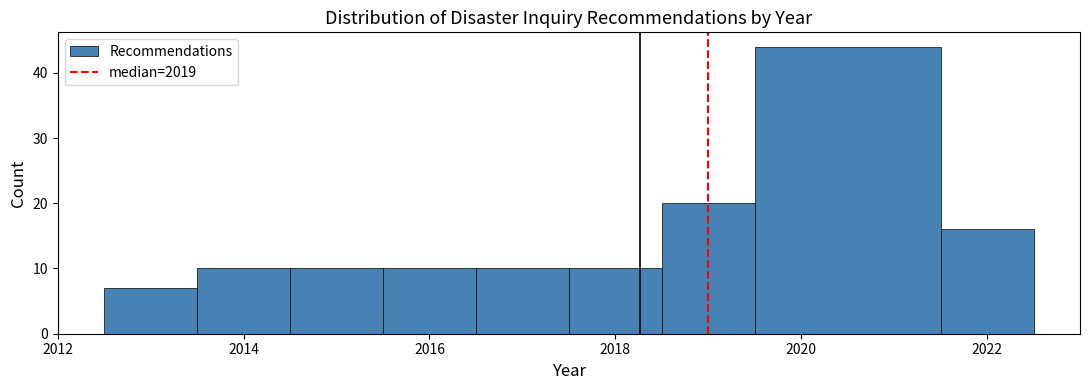

Over which range of the x-axis is the bar tallest?

2019.5 to 2021.5